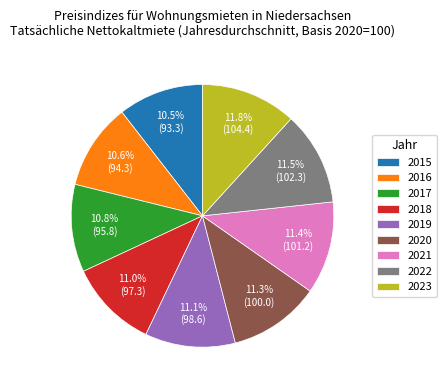

Combined, do 2022 and 2023 account for over 50%?

No